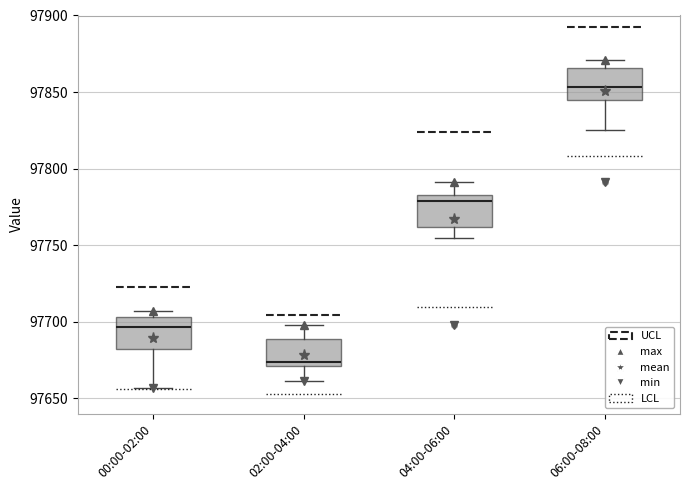

Reading left to right, transcribe this box plot: for each box, give where its median line is, the range the box spans, and where its two whiskers end, as read against the y-axis. The values are not printed on the chart, so give them approximately, as read against the axis.

00:00-02:00: median 97695, box 97680 to 97705, whiskers 97655 to 97705 (just above the box's upper edge)
02:00-04:00: median 97675, box 97670 to 97690, whiskers 97660 to 97700
04:00-06:00: median 97780, box 97760 to 97785, whiskers 97755 to 97790
06:00-08:00: median 97855, box 97845 to 97865, whiskers 97825 to 97870